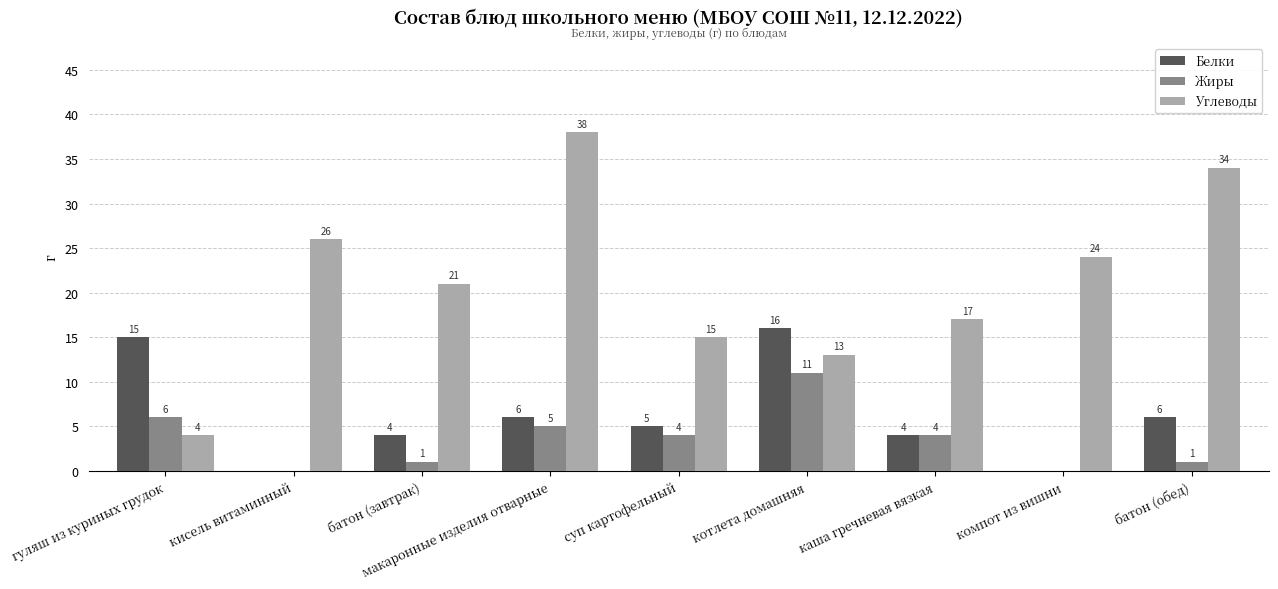

How many groups of bars are there?

9